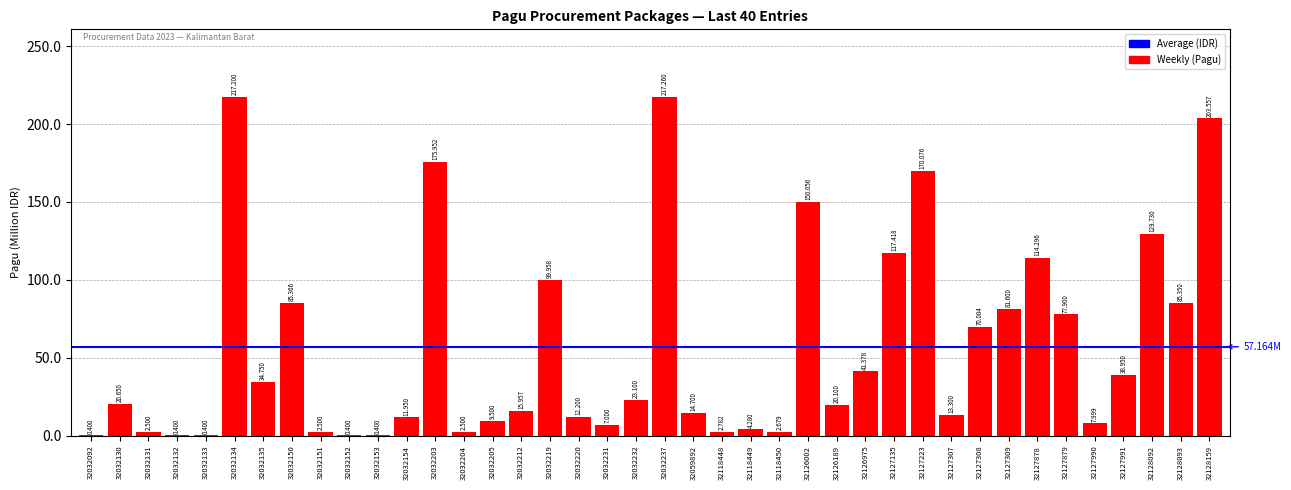

Approximately how many times larger is the value at 32032231 compared to 32118450?

2.6